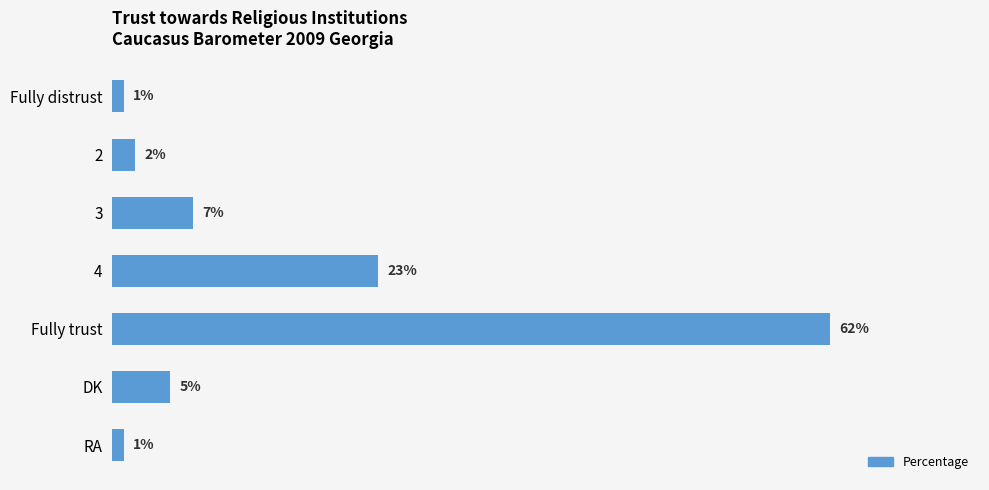

Which category has the highest value across all series?

Fully trust